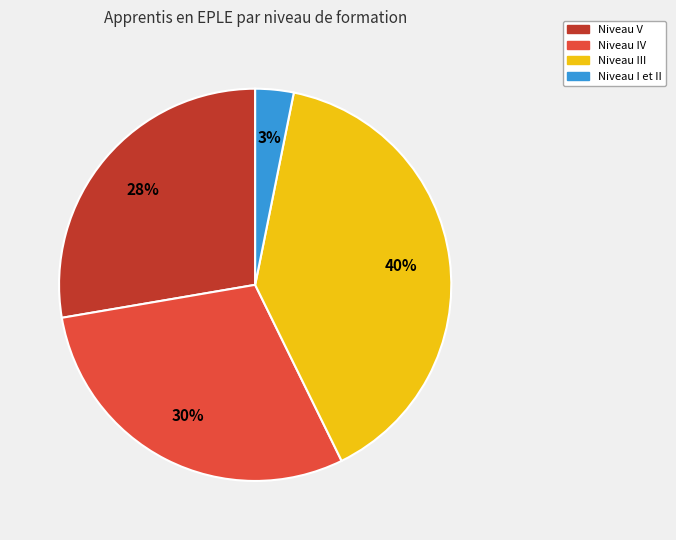

The Niveau V slice represents 28% of the pie. True or false?

True